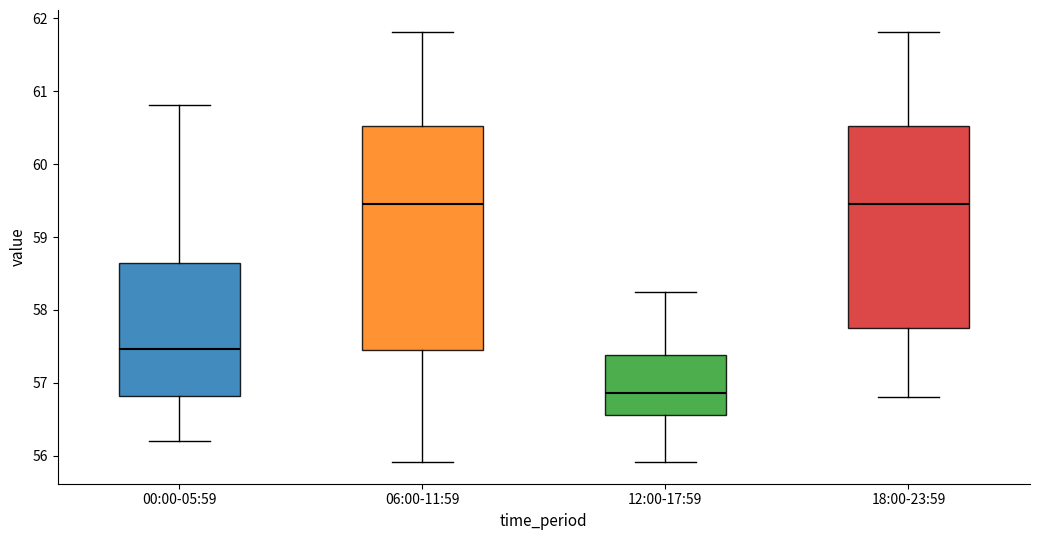

Which box is the tallest, from its lower edge to its upper edge?

06:00-11:59